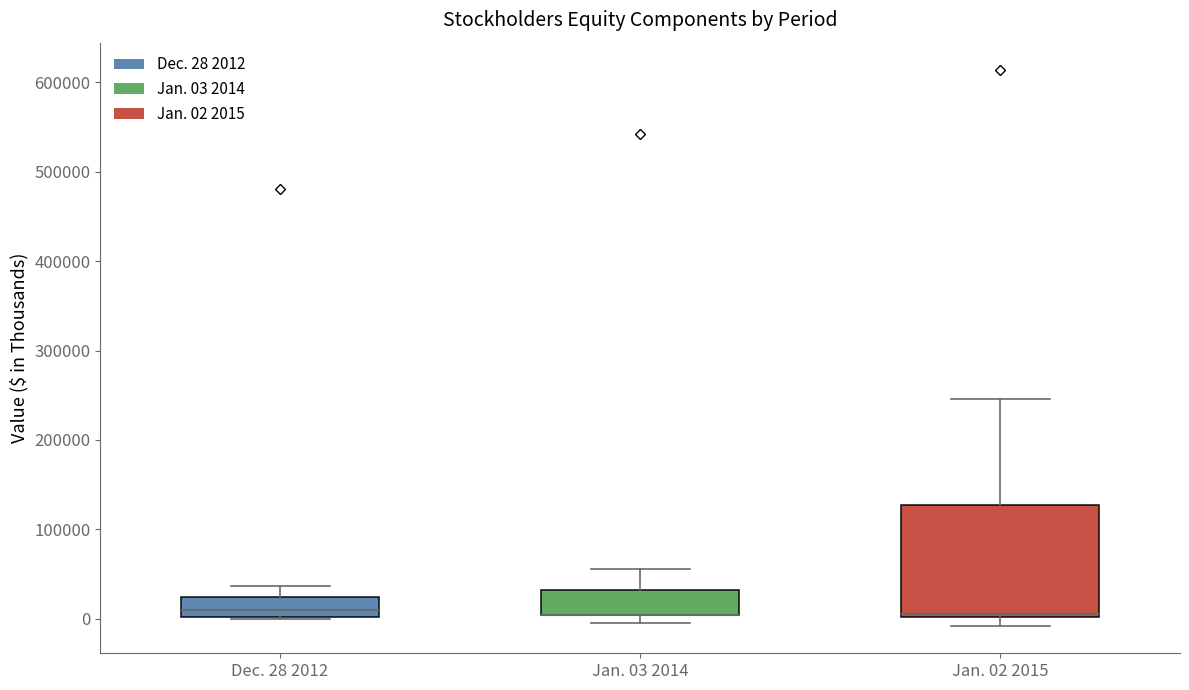

Comparing the boxes themselves (not the whiskers), which one is the tallest?

Jan. 02 2015